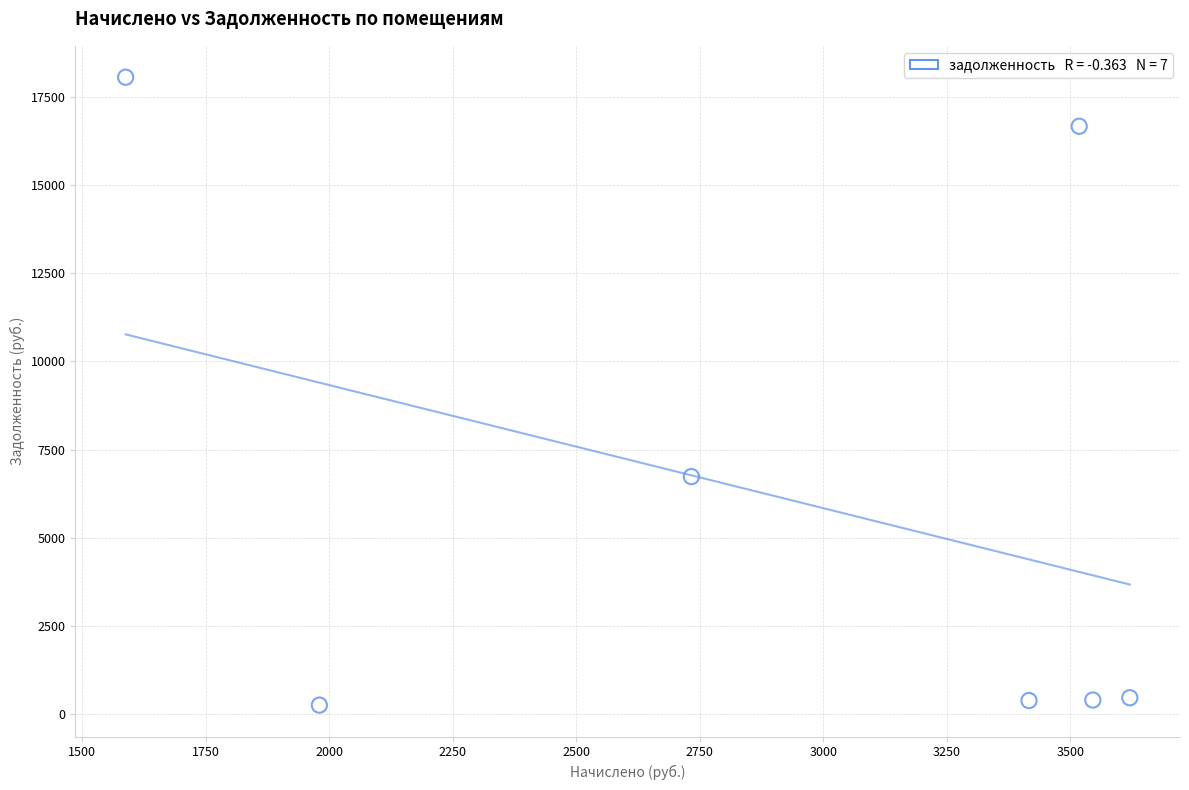

What is the average Y value?

6135.5